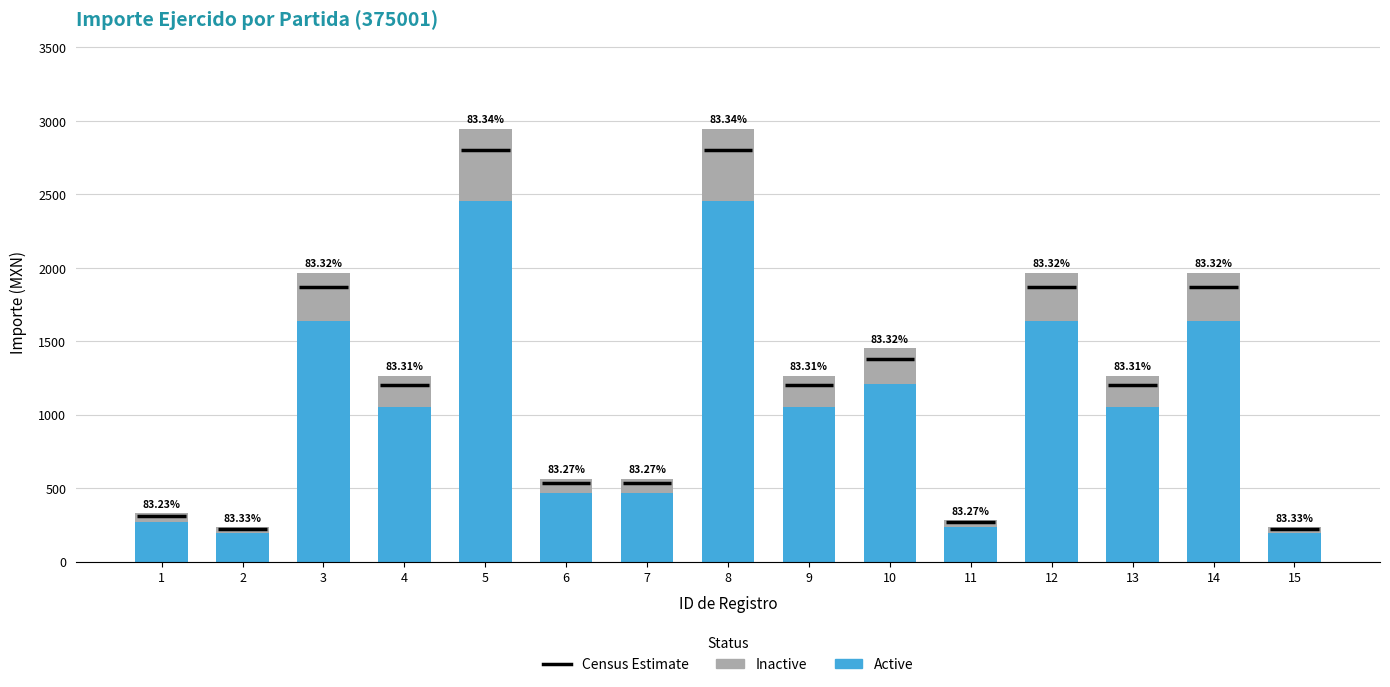

Between 9 and 13, which is larger?

9